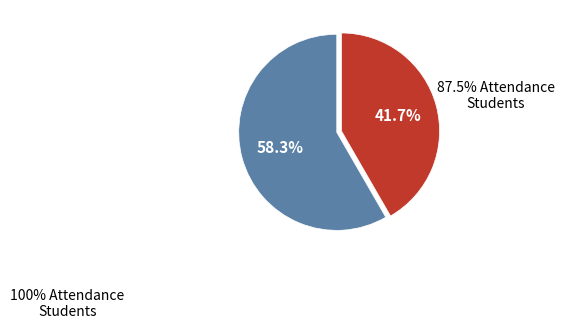

Is there a majority slice in this chart?

Yes